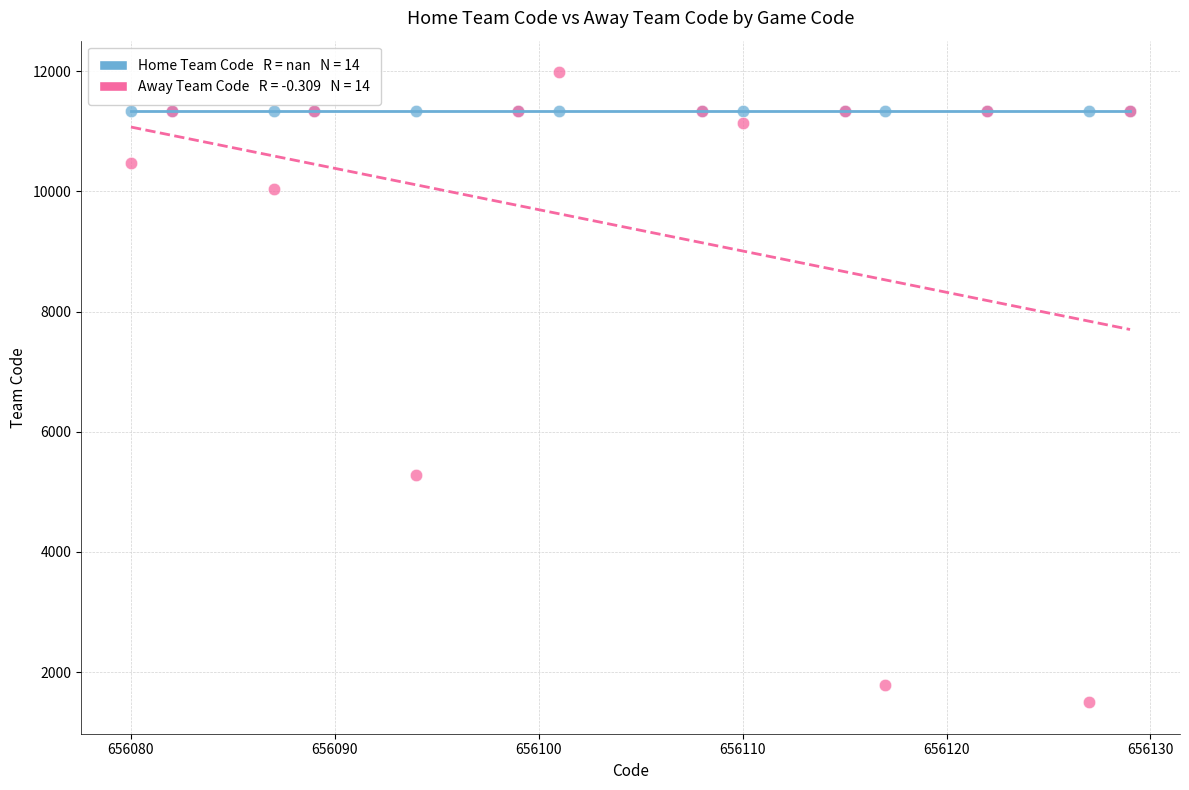

Across all series, what Y value is closest to 6741?

5277